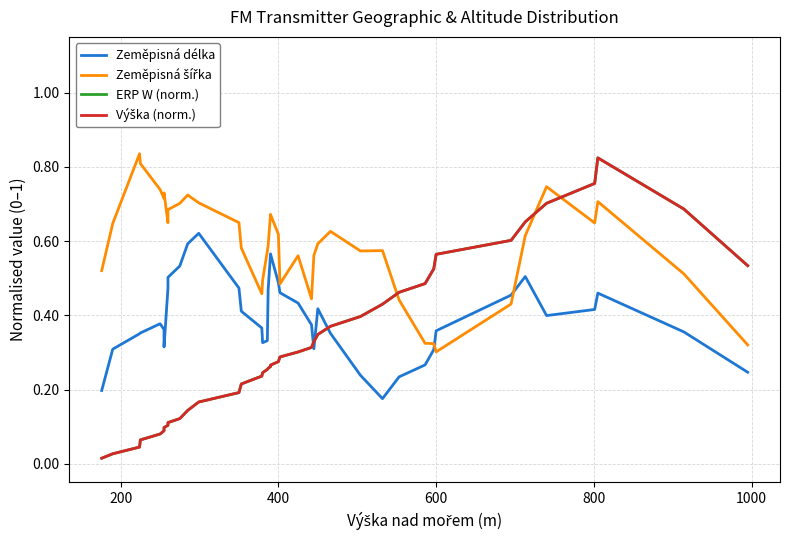

Reading left to right, transcribe all the data shown in this chart.

Zeměpisná délka: 0.2	0.3	0.4	0.4	0.4	0.4	0.3	0.5	0.5	0.5	0.6	0.6	0.5	0.4	0.4	0.3	0.3	0.5	0.6	0.6	0.5	0.5	0.4	0.4	0.3	0.4	0.4	0.2	0.2	0.2	0.3	0.3	0.4	0.5	0.5	0.4	0.4	0.5	0.4	0.2
Zeměpisná šířka: 0.5	0.6	0.8	0.8	0.7	0.7	0.7	0.6	0.7	0.7	0.7	0.7	0.6	0.6	0.5	0.5	0.6	0.6	0.7	0.7	0.6	0.5	0.6	0.4	0.6	0.6	0.6	0.6	0.6	0.4	0.3	0.3	0.3	0.4	0.6	0.7	0.6	0.7	0.5	0.3
ERP W (norm.): 0.0	0.0	0.0	0.1	0.1	0.1	0.1	0.1	0.1	0.1	0.1	0.2	0.2	0.2	0.2	0.2	0.3	0.3	0.3	0.3	0.3	0.3	0.3	0.3	0.3	0.3	0.4	0.4	0.4	0.5	0.5	0.5	0.6	0.6	0.7	0.7	0.8	0.8	0.7	0.5
Výška (norm.): 0.0	0.0	0.0	0.1	0.1	0.1	0.1	0.1	0.1	0.1	0.1	0.2	0.2	0.2	0.2	0.2	0.3	0.3	0.3	0.3	0.3	0.3	0.3	0.3	0.3	0.3	0.4	0.4	0.4	0.5	0.5	0.5	0.6	0.6	0.7	0.7	0.8	0.8	0.7	0.5